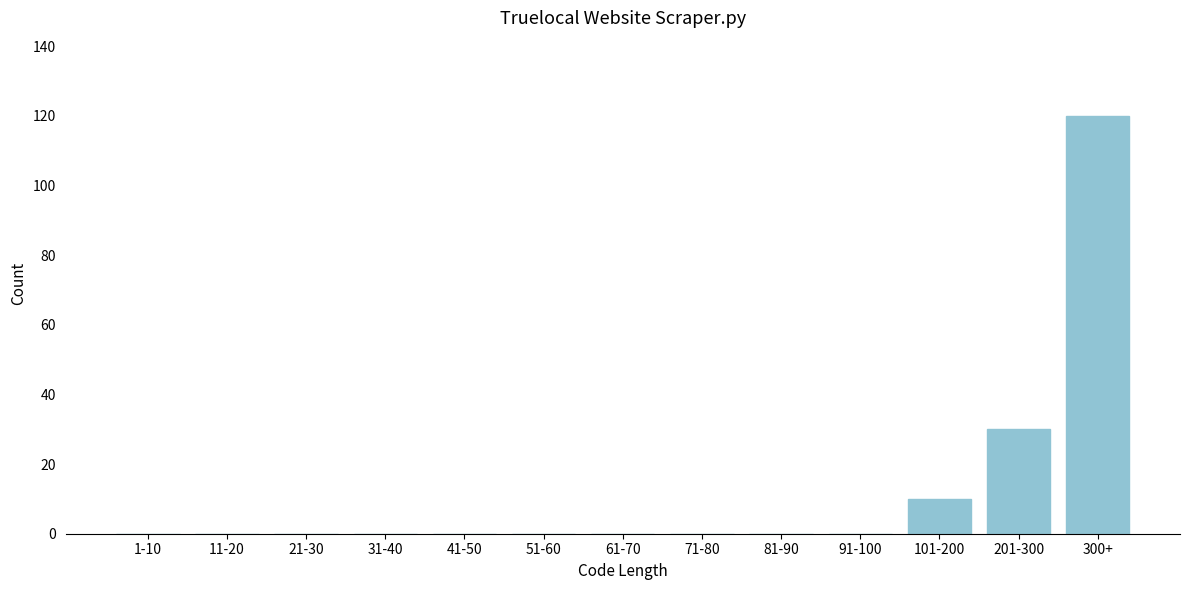

Reading left to right, list all the values displayed in this chart.

1-10=0	11-20=0	21-30=0	31-40=0	41-50=0	51-60=0	61-70=0	71-80=0	81-90=0	91-100=0	101-200=10	201-300=30	300+=120